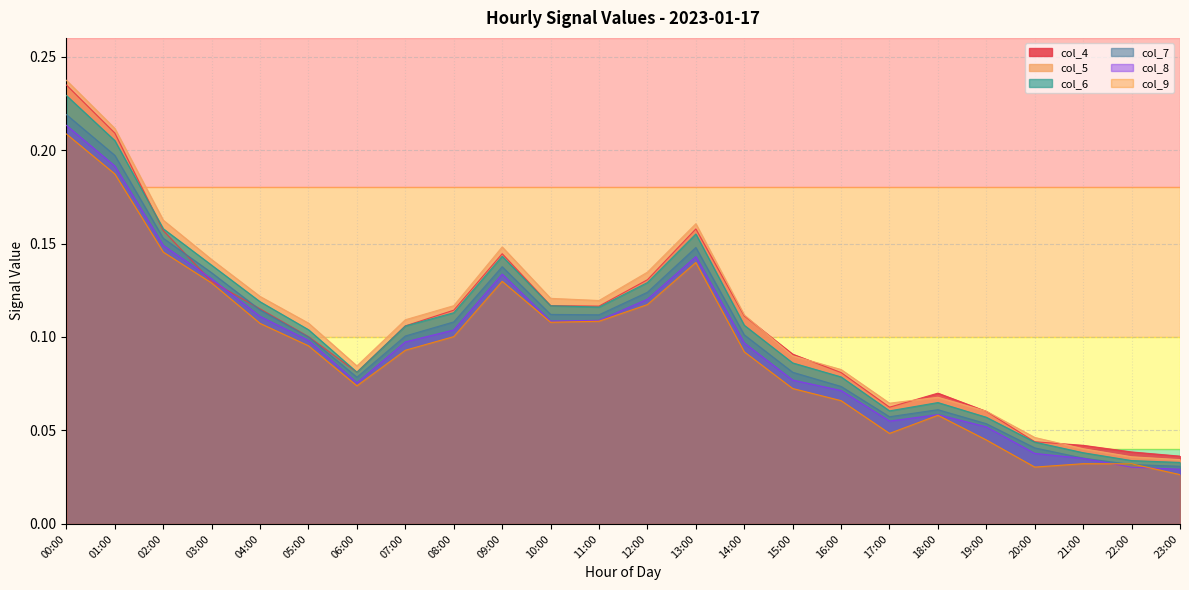

How many lines are shown in the chart?

6